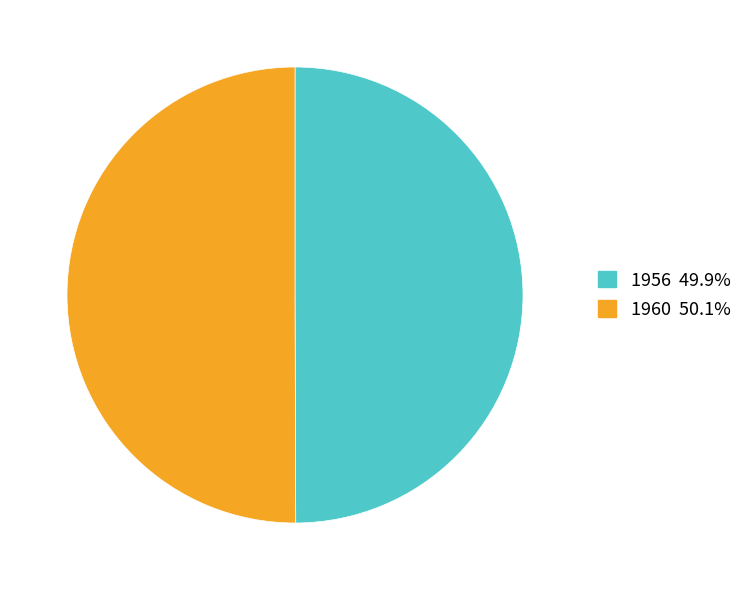

Is the sum of 1956 and 1960 greater than half?

Yes